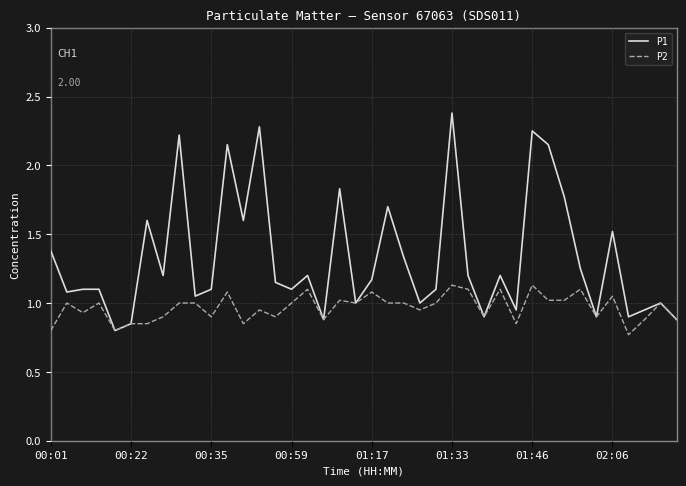

Which series has the largest total across all categories?

P1